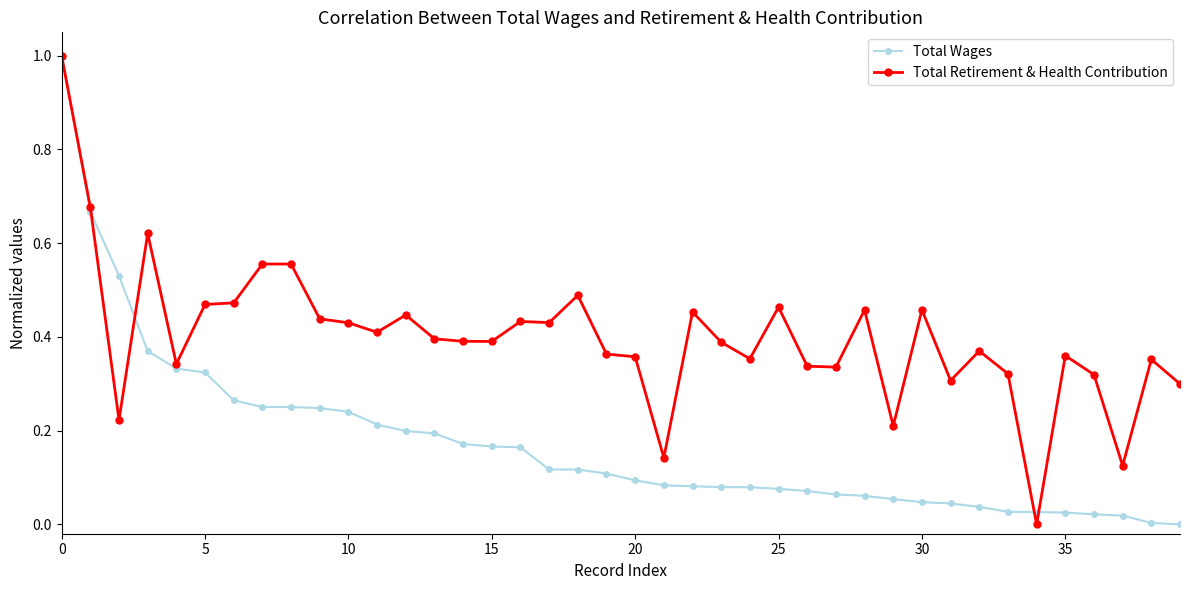

What is the maximum value shown in the chart?

1.0